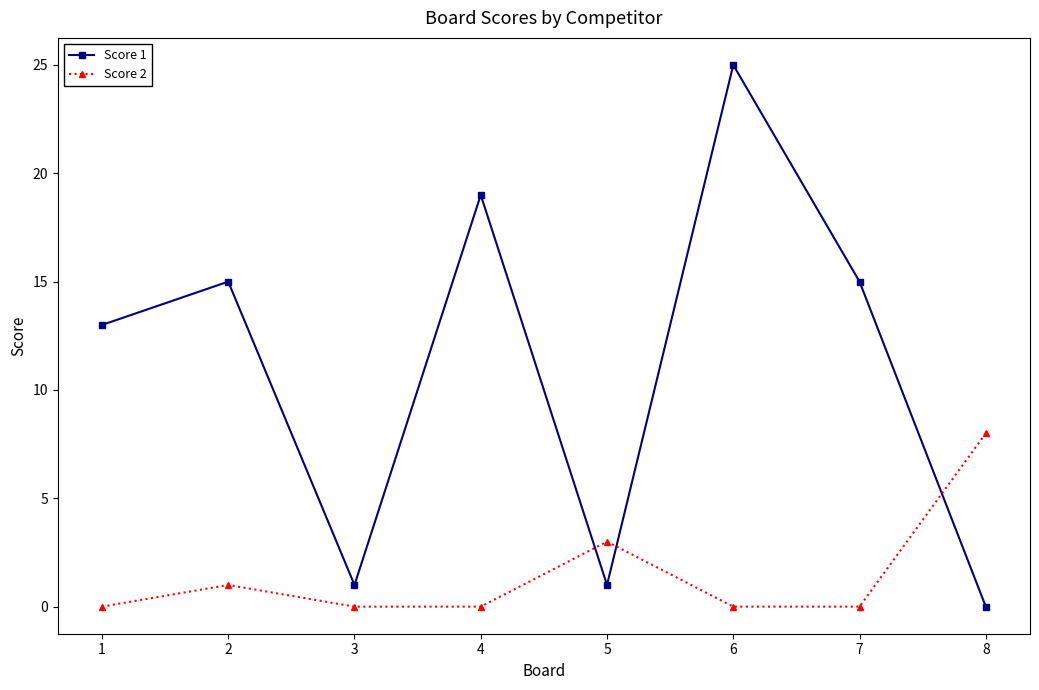

Between 4 and 8, which series saw the biggest shift?

Score 1